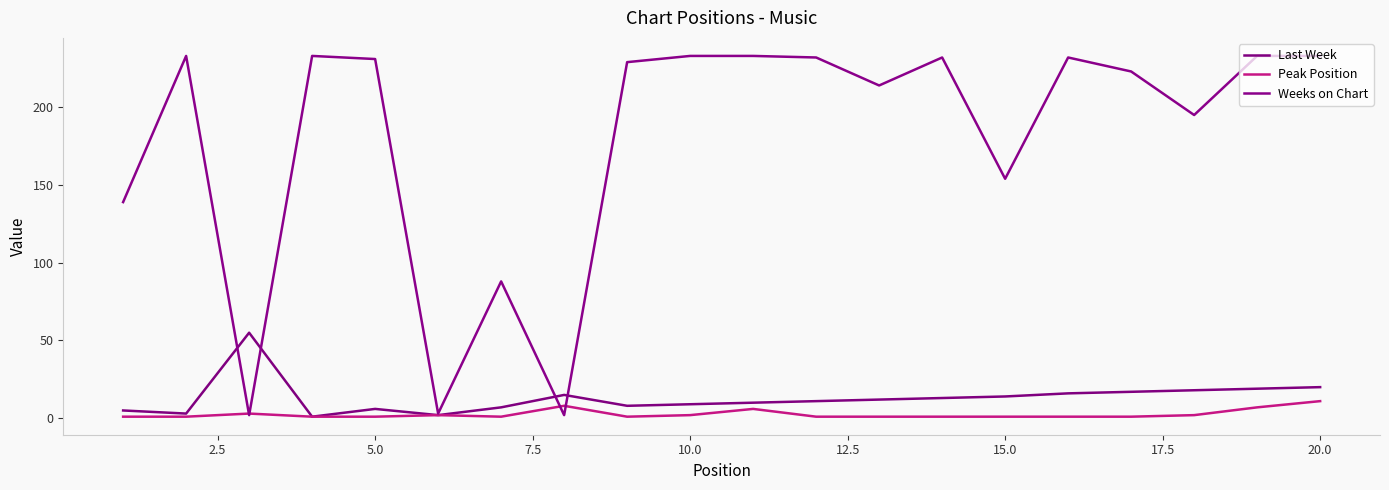

Does the chart have visible grid lines?

No